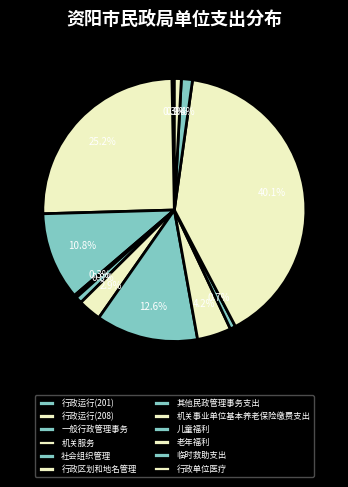

What is the change in value from 行政运行(201) to 行政运行(208)?

+365.8